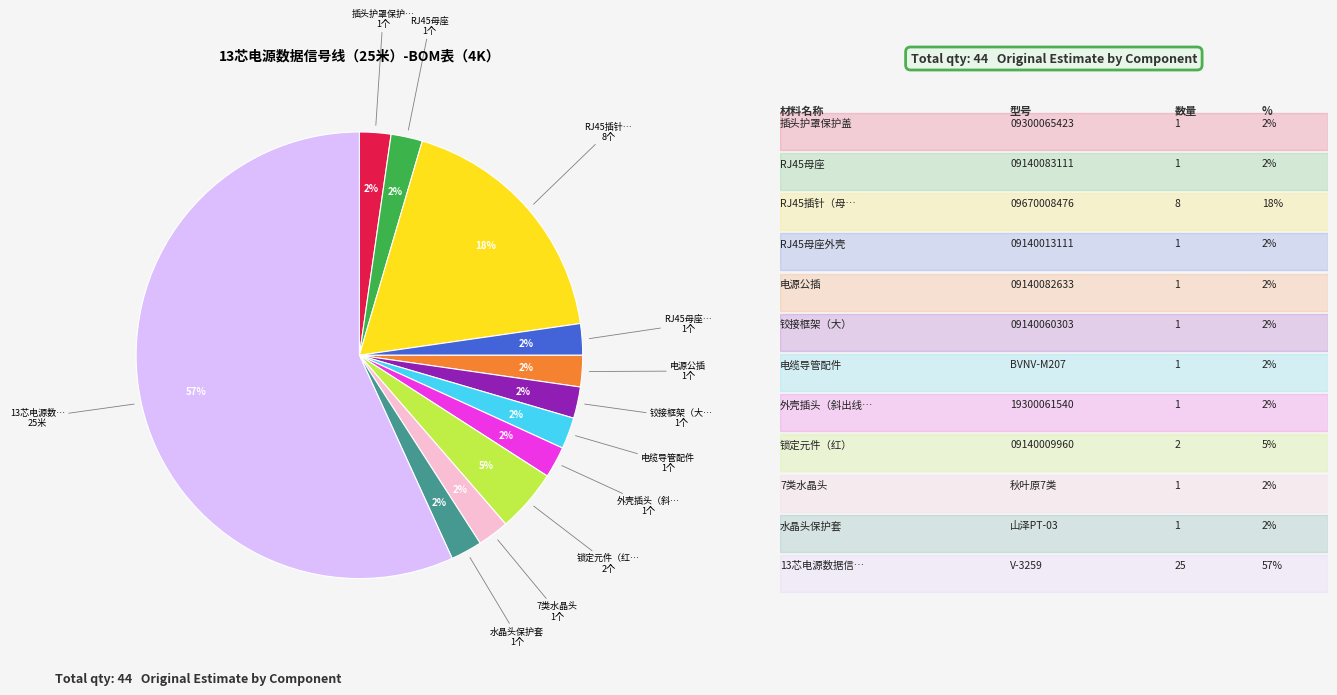

To the nearest percent, what is the average slice percentage?

8%